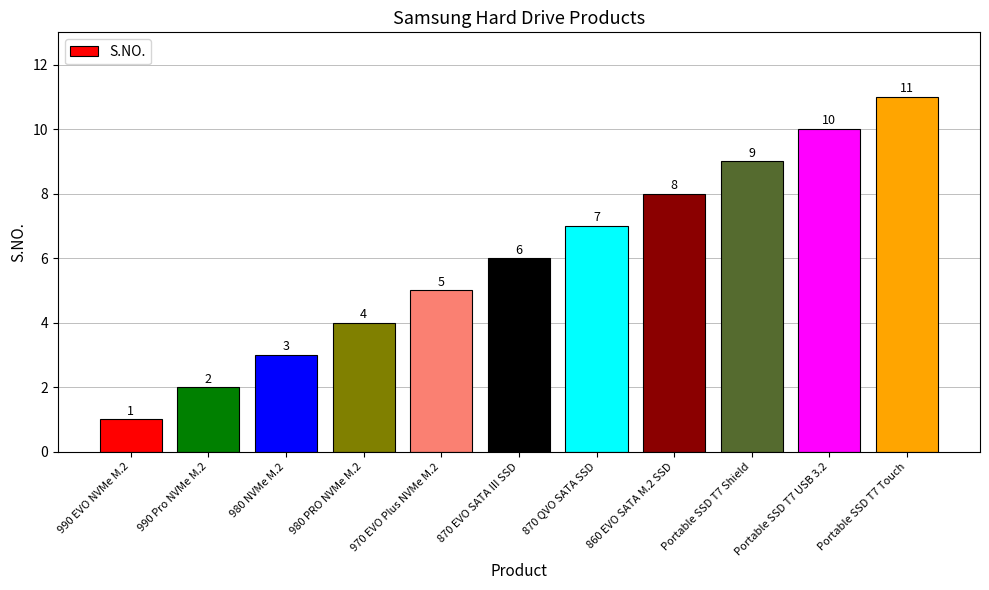

Read the value at Portable SSD T7 USB 3.2.

10